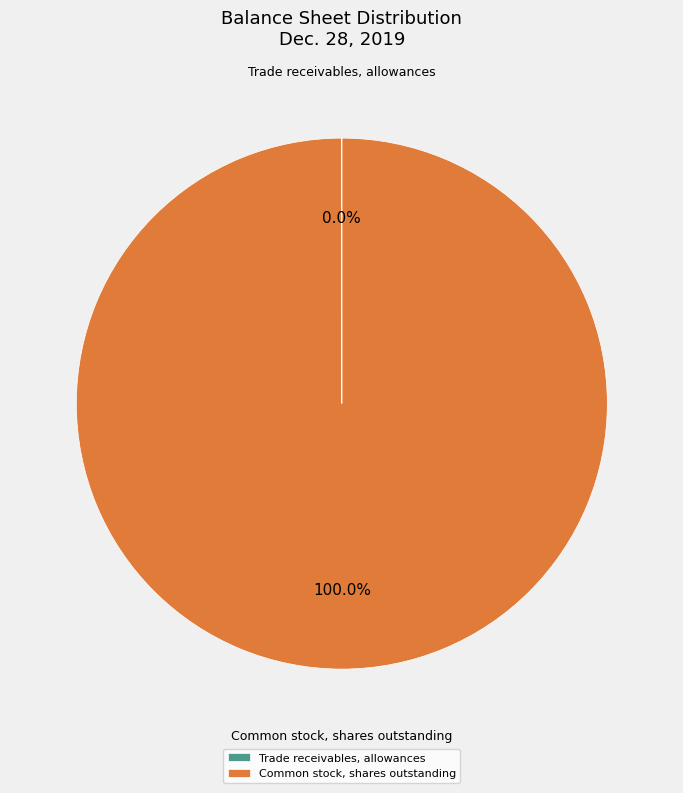

Is there a majority slice in this chart?

Yes